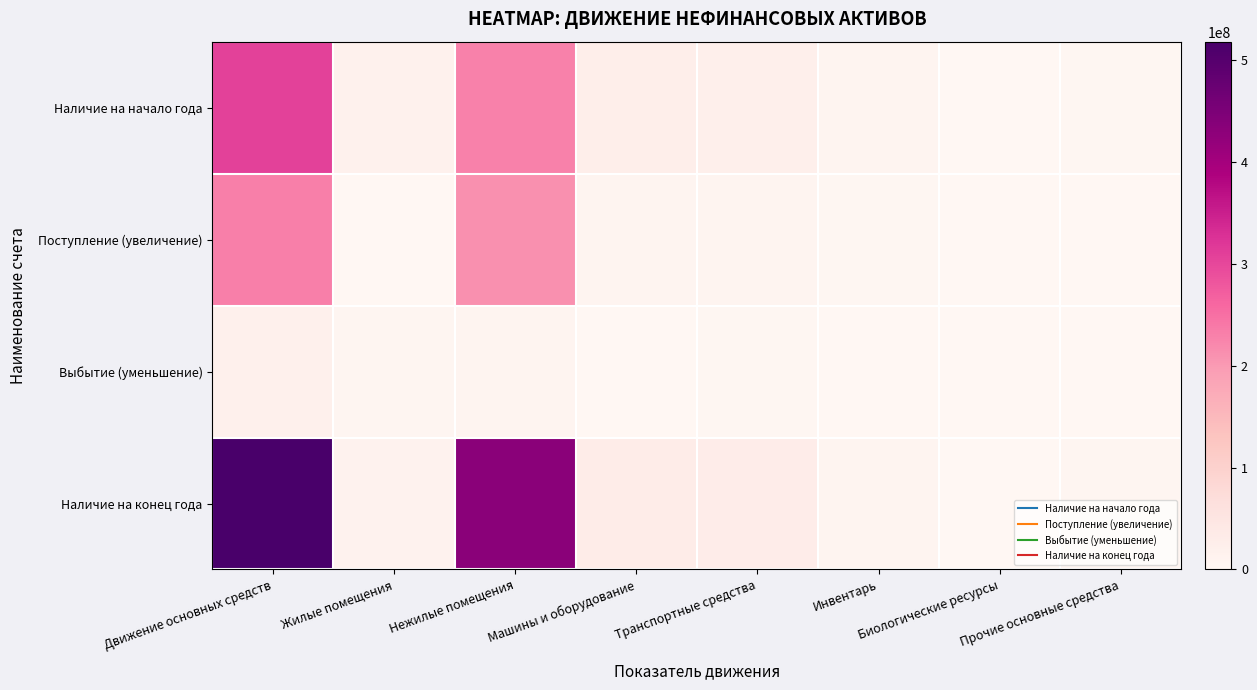

List the series in order of their peak value, lowest first.

Выбытие (уменьшение), Поступление (увеличение), Наличие на начало года, Наличие на конец года